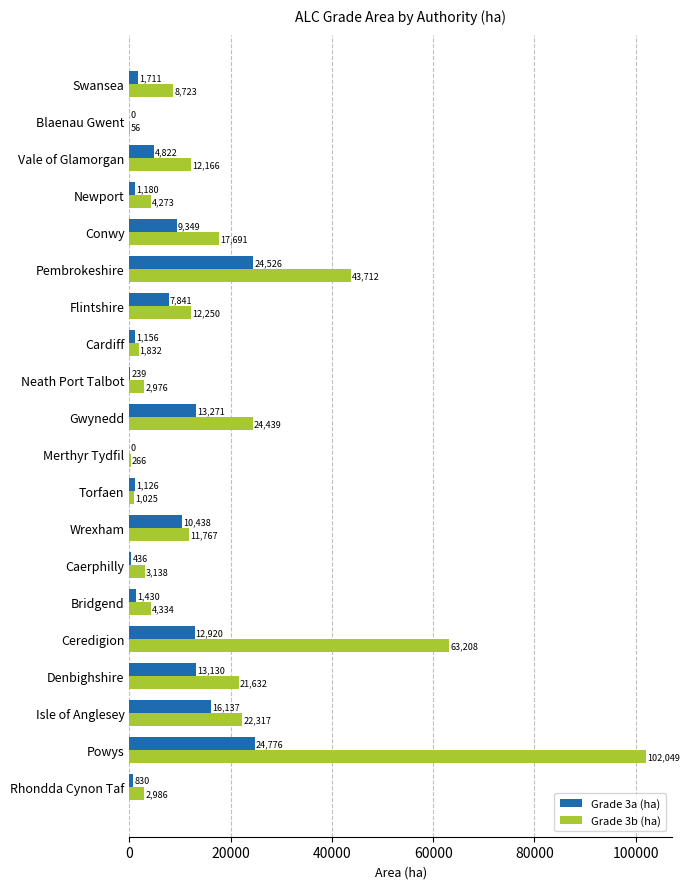

True or false: Grade 3a (ha) has a value of 1429.5 at Bridgend.

True